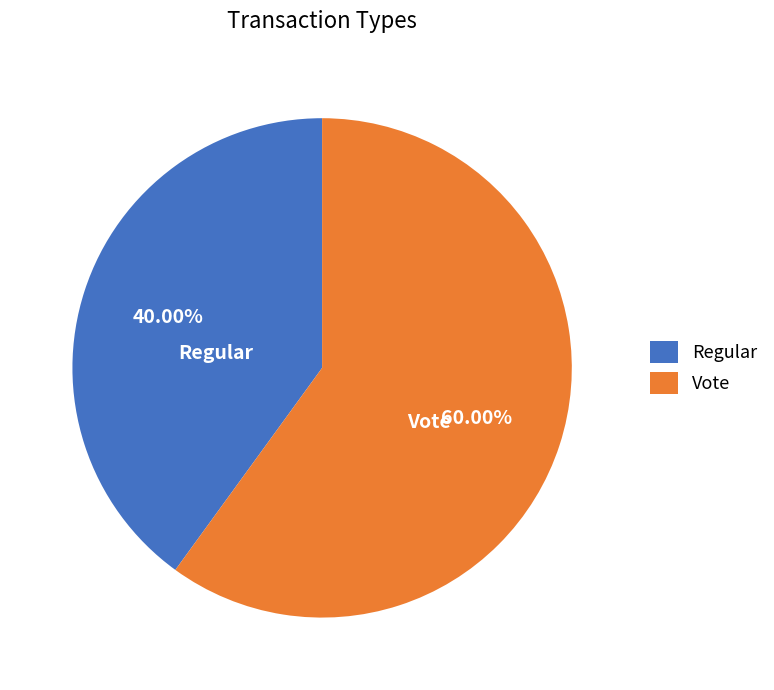

To the nearest percent, what percentage of the pie is Regular?

40%